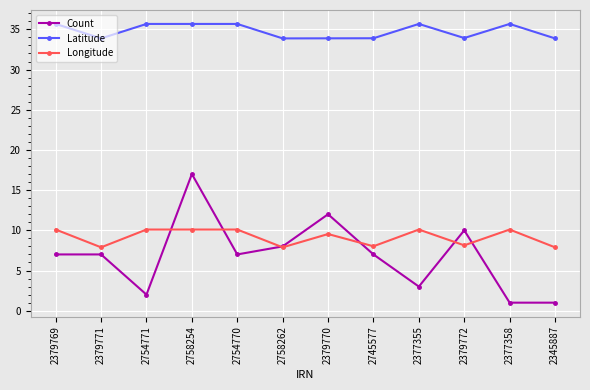

What position from the left is 2758262?

6